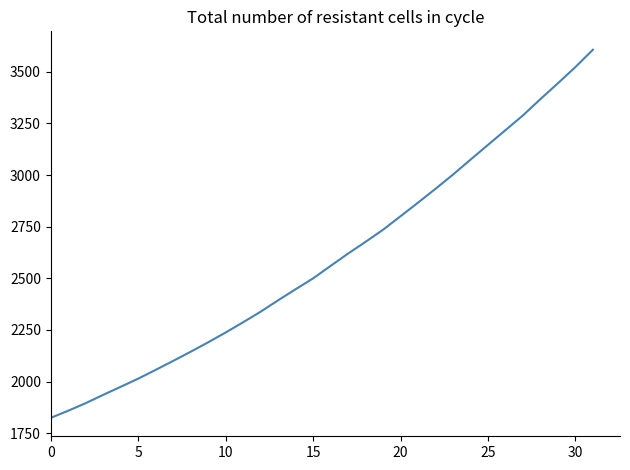

What is the greatest value displayed?

3606.9